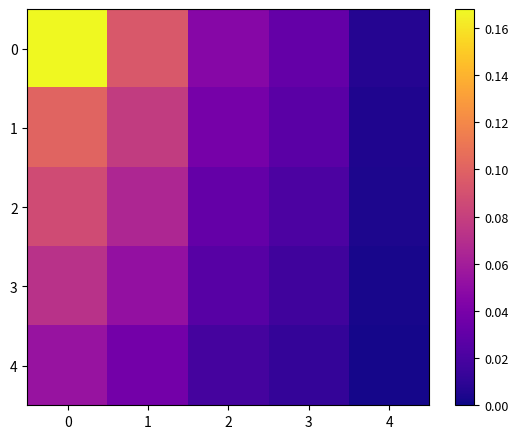

At how many categories does at least one series exceed 0?

5